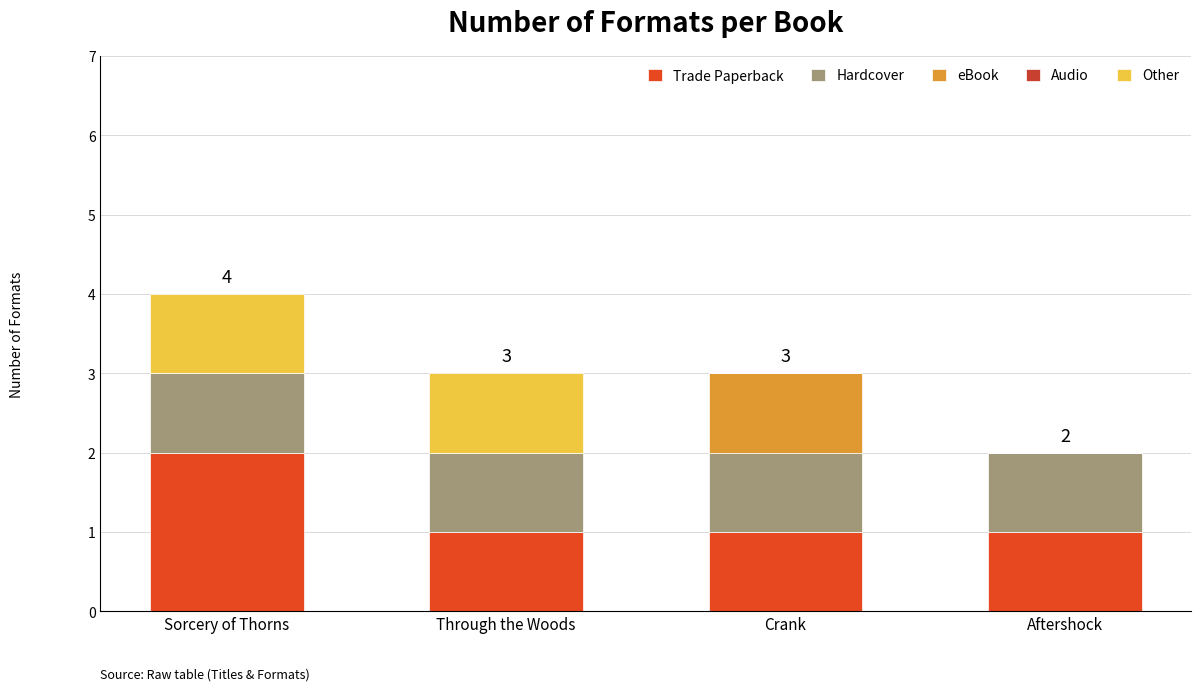

Between Crank and Aftershock, which series saw the biggest shift?

eBook